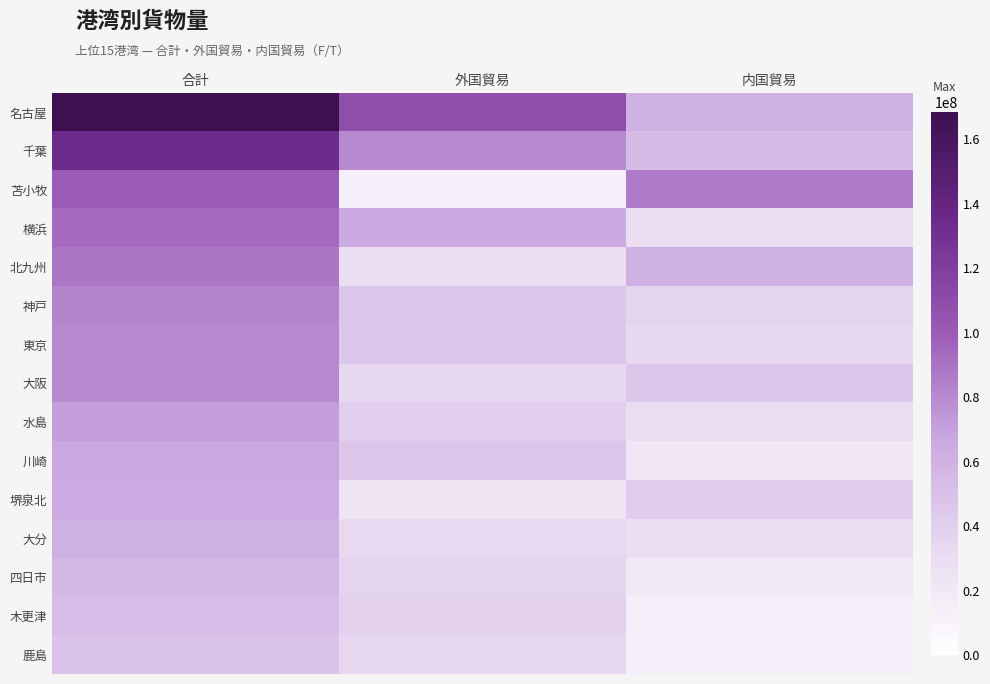

At which category is the sum across all series the highest?

合計